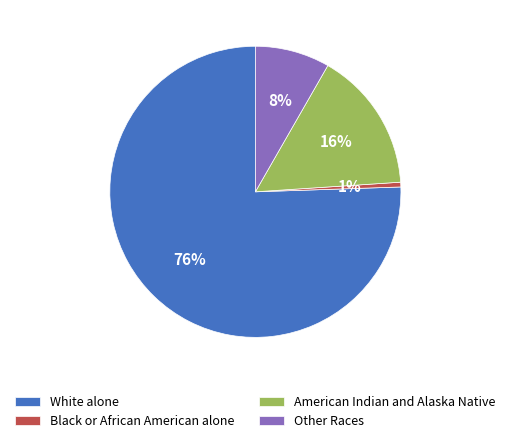

Which category has the biggest portion of the pie?

White alone